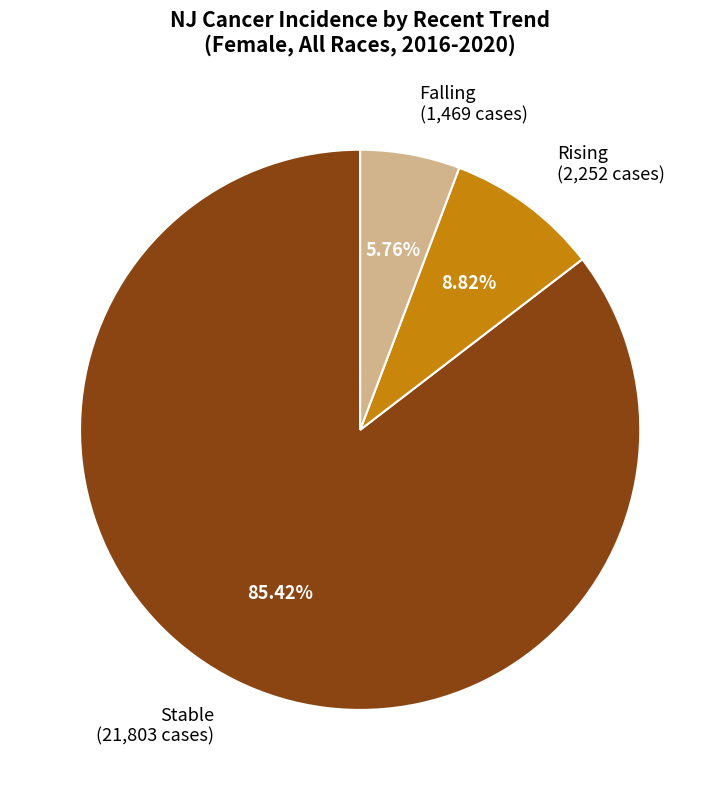

Do Rising (2,252 cases) and Stable (21,803 cases) together represent more than half of the pie?

Yes